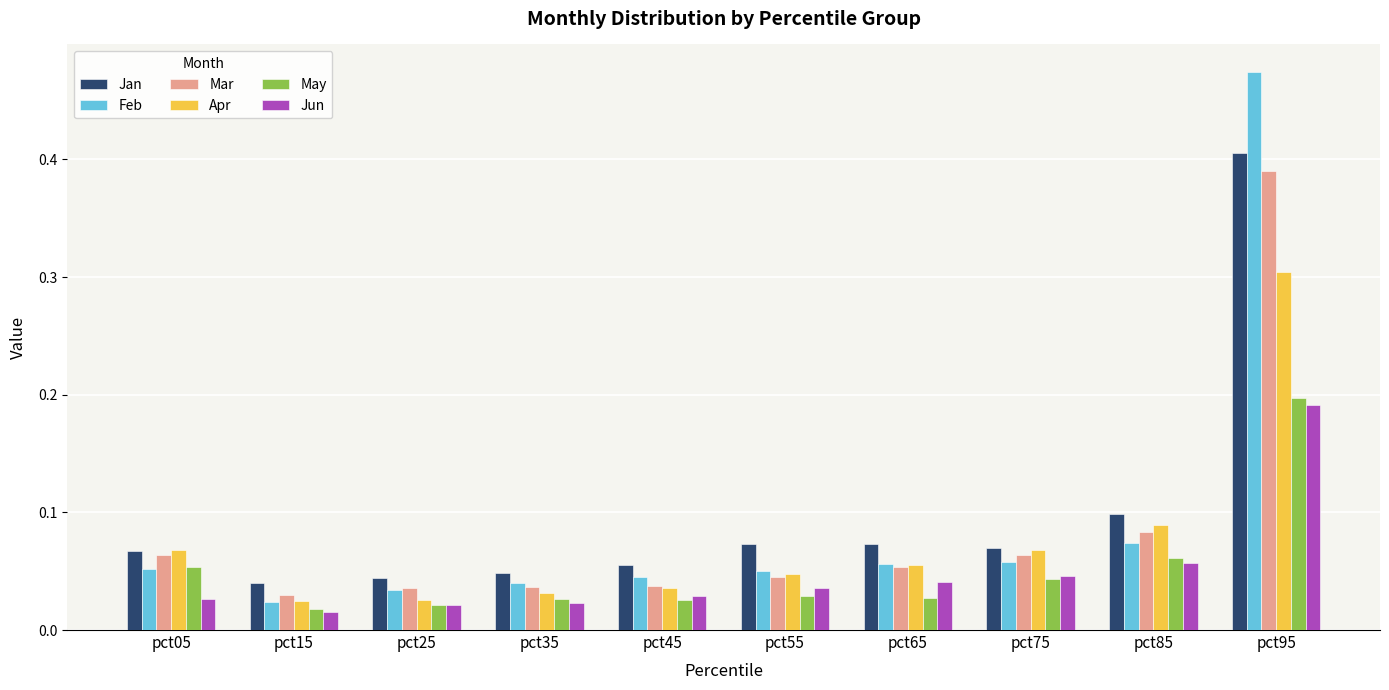

Between pct45 and pct95, which series saw the biggest shift?

Feb